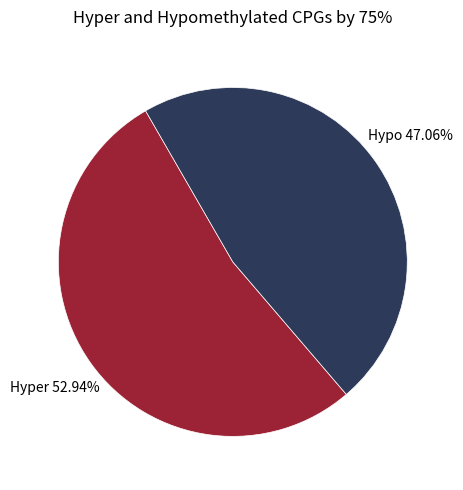

Combined, do Hypo and Hyper account for over 50%?

Yes